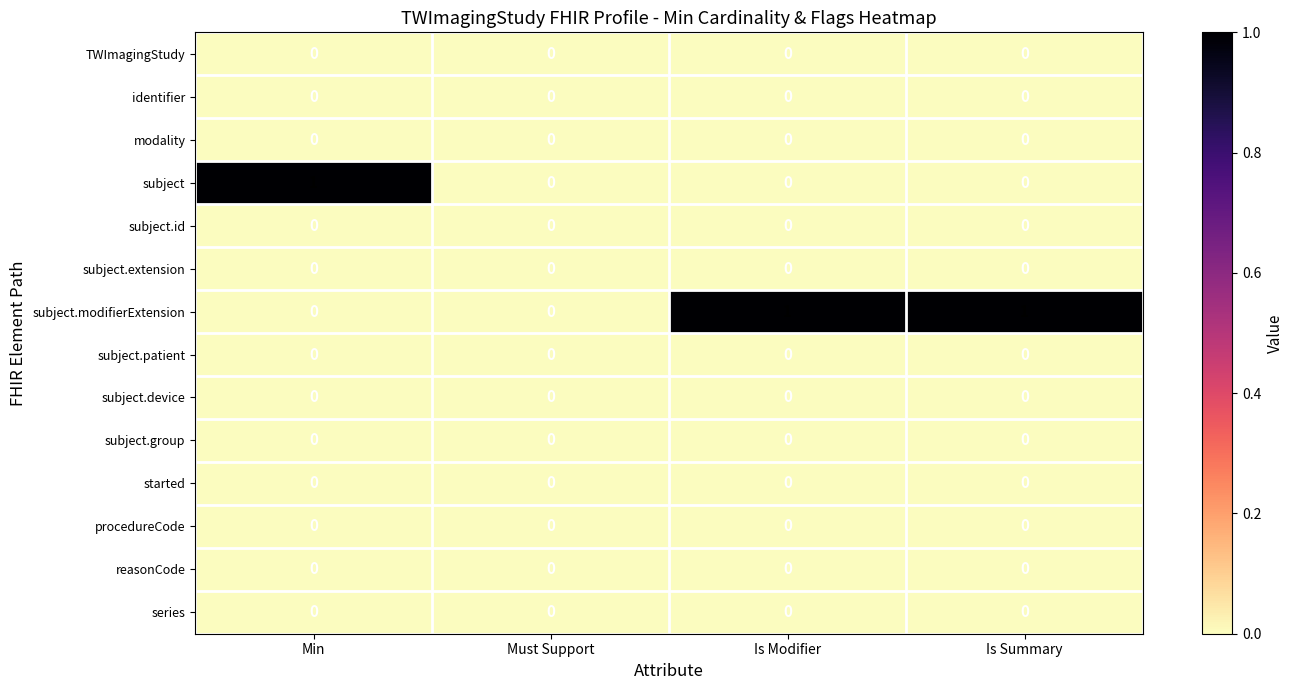

Between Must Support and Is Summary, which series saw the biggest shift?

subject.modifierExtension